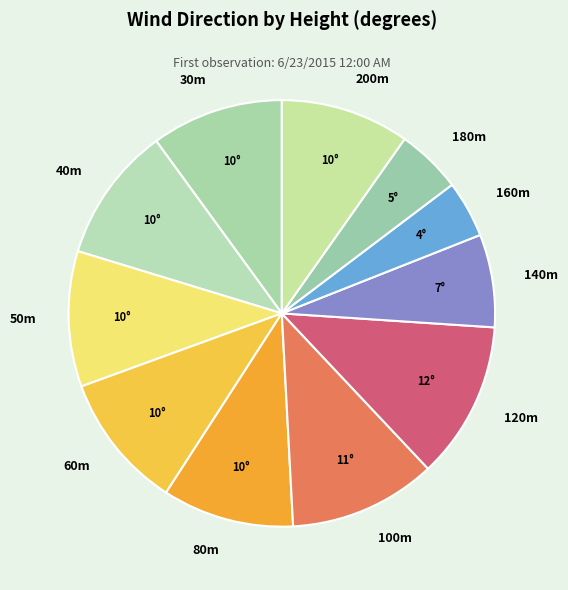

Is 160m the majority of the pie?

No